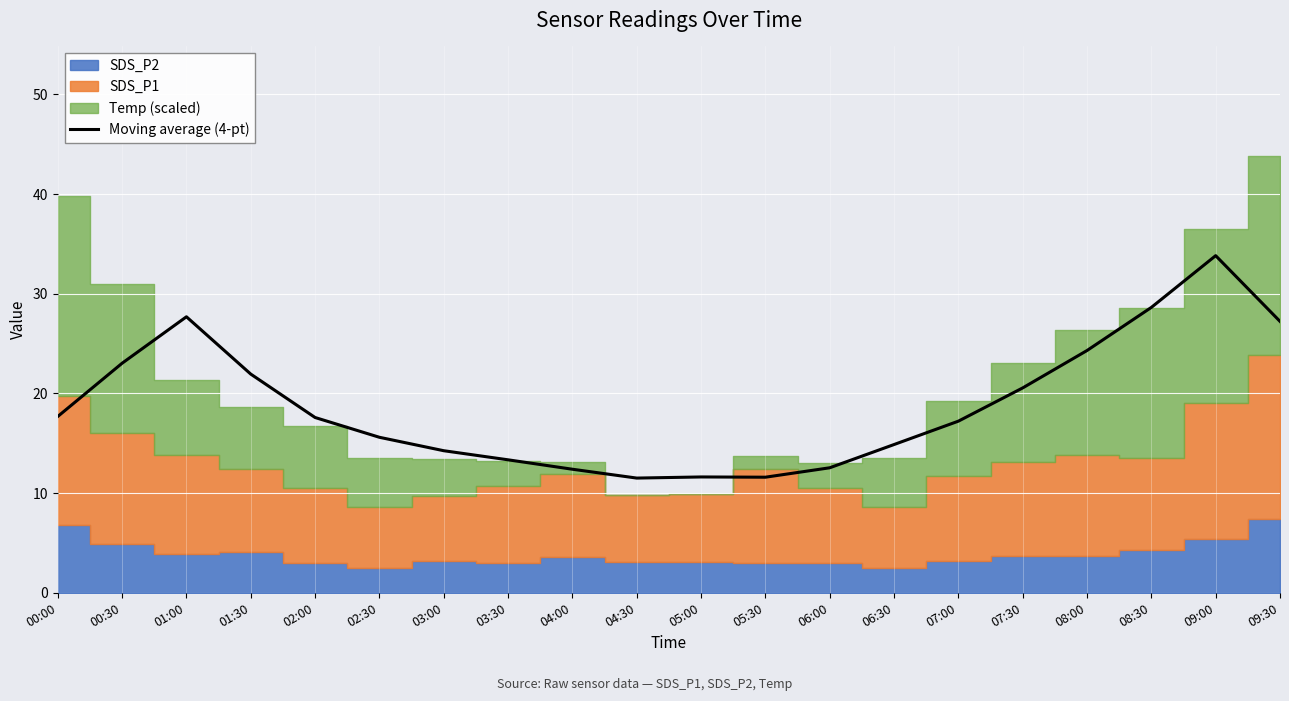

How many data points are less than 17?

9